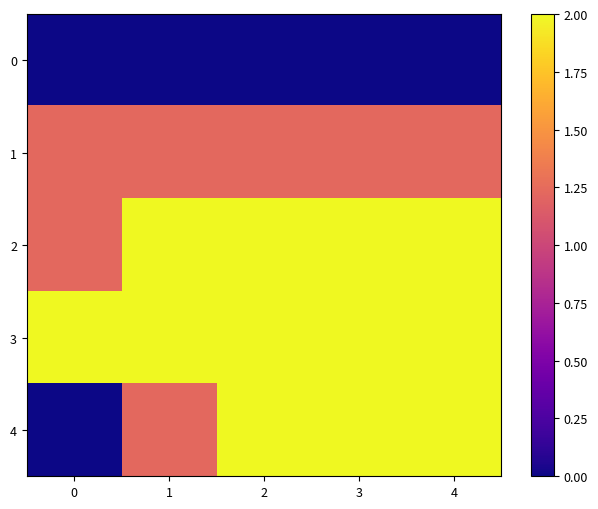

What is the maximum value shown in the chart?

2.0